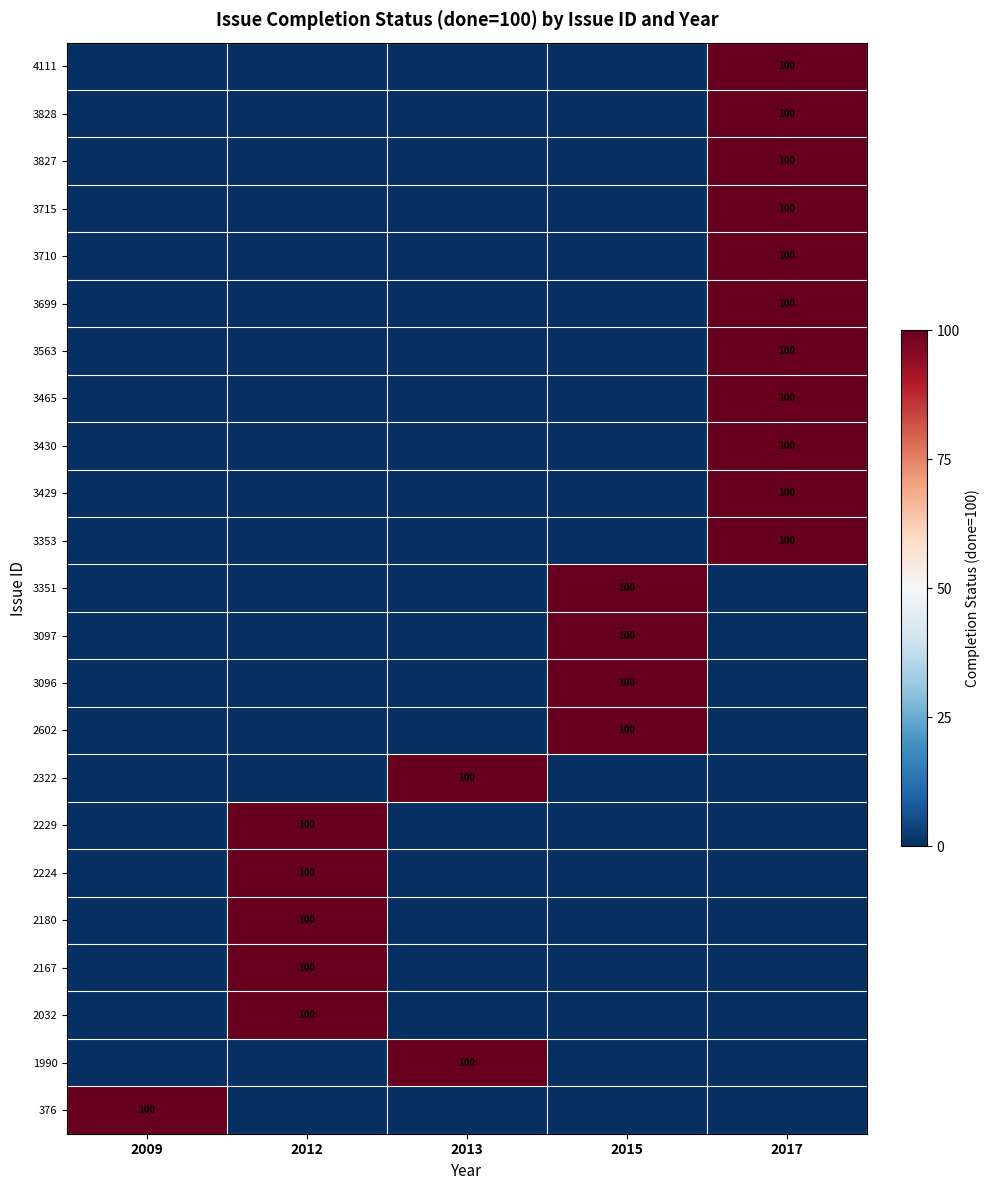

The value of 3097 at 2015 is 173. True or false?

False